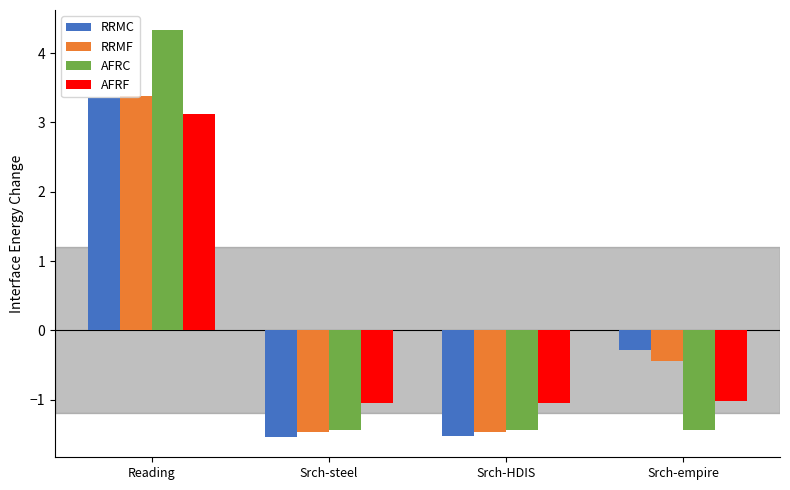

How many values in AFRF are above zero?

1